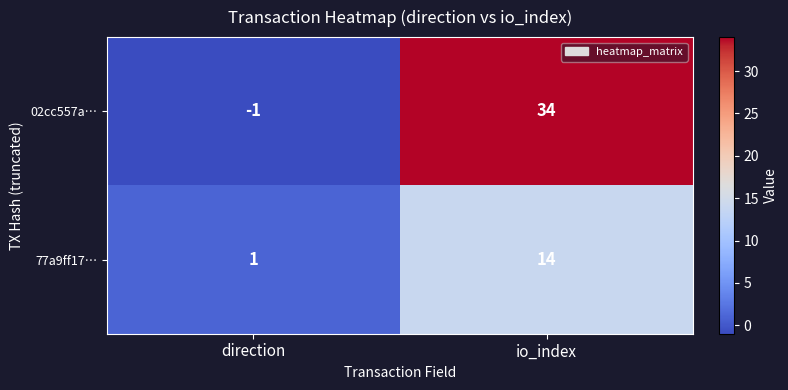

List the series in order of their peak value, lowest first.

77a9ff17…, 02cc557a…